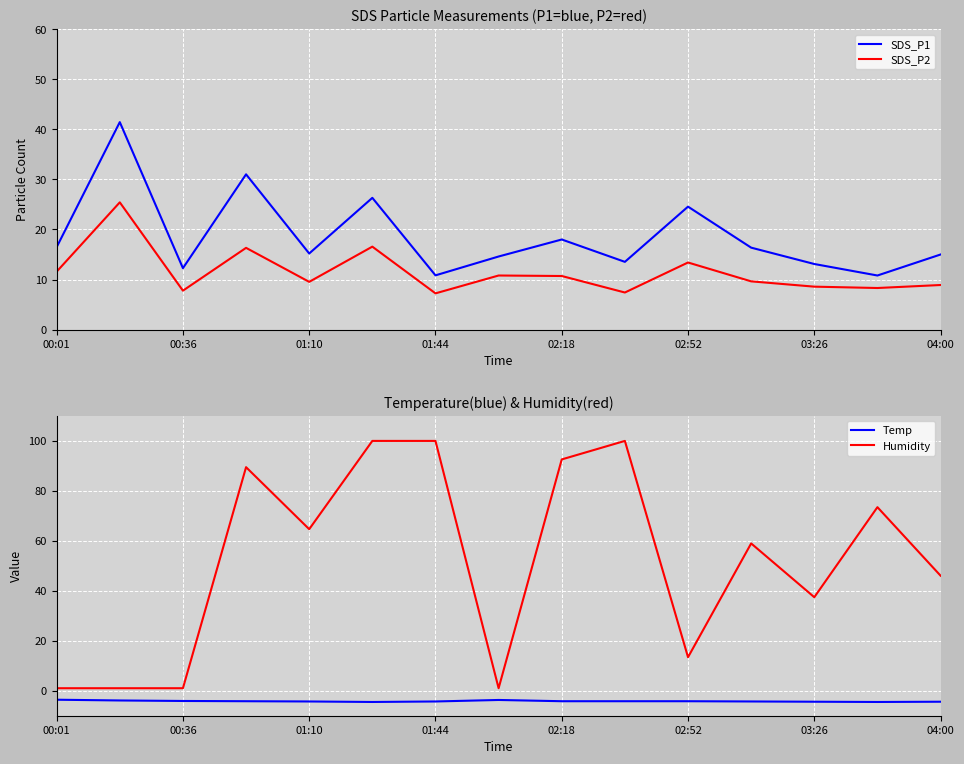

In SDS_P2, how many points are lower than both neighbors (excluding endpoints)?

5